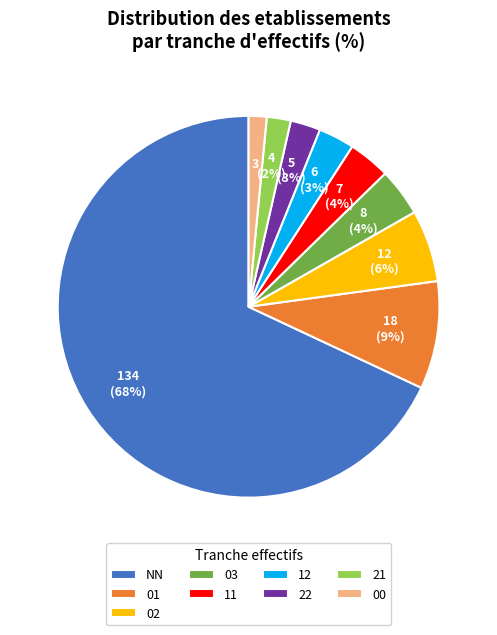

Is there any slice that represents more than half of the pie?

Yes